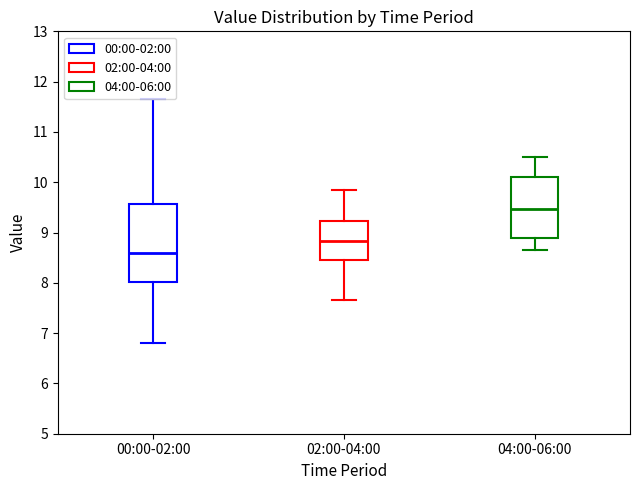

Reading left to right, read every box against the y-axis: the position of its median line, the range the box covers, and the ends of its whiskers. The values are not printed on the chart, so give them approximately, as read against the axis.

00:00-02:00: median 8.6, box 8.0 to 9.6, whiskers 6.8 to 11.7
02:00-04:00: median 8.8, box 8.5 to 9.2, whiskers 7.7 to 9.9
04:00-06:00: median 9.5, box 8.9 to 10.1, whiskers 8.7 to 10.5